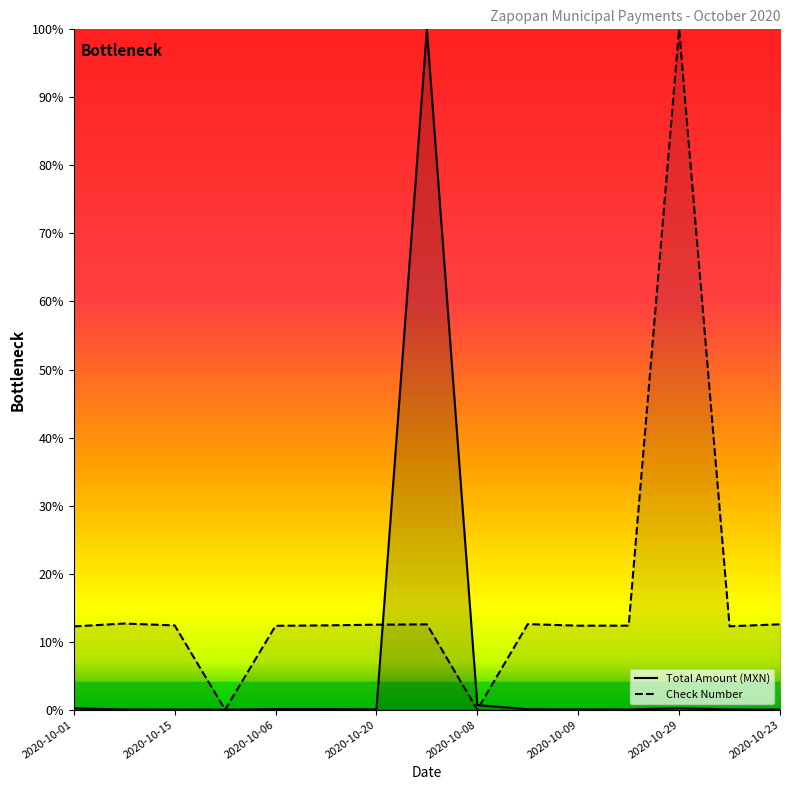

Rank the series at 2020-10-30 from lowest to highest value.

Total Amount (MXN), Check Number